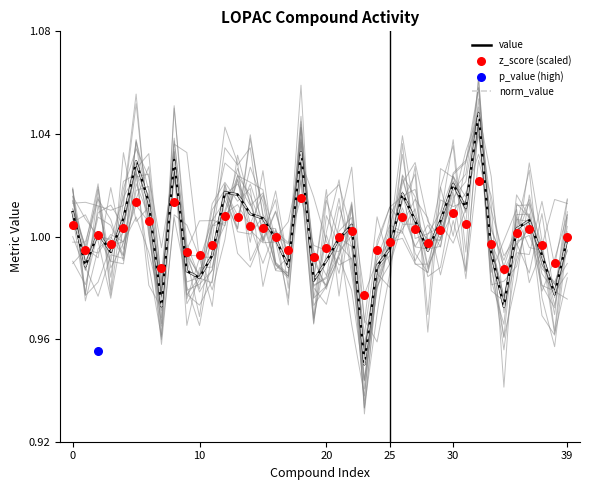

Which series reaches the maximum Y coordinate?

value